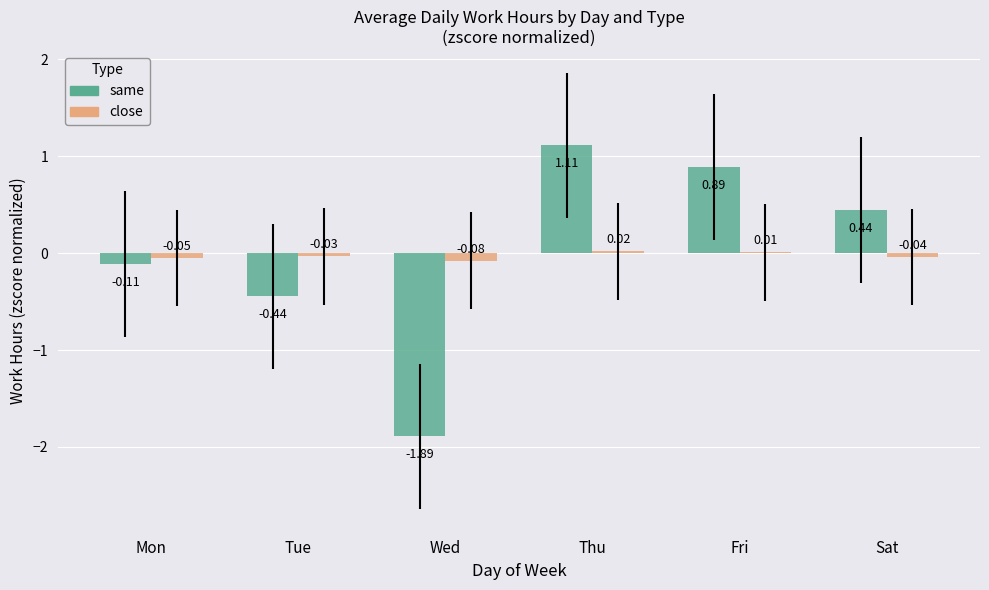

At which category is the sum across all series the highest?

Thu